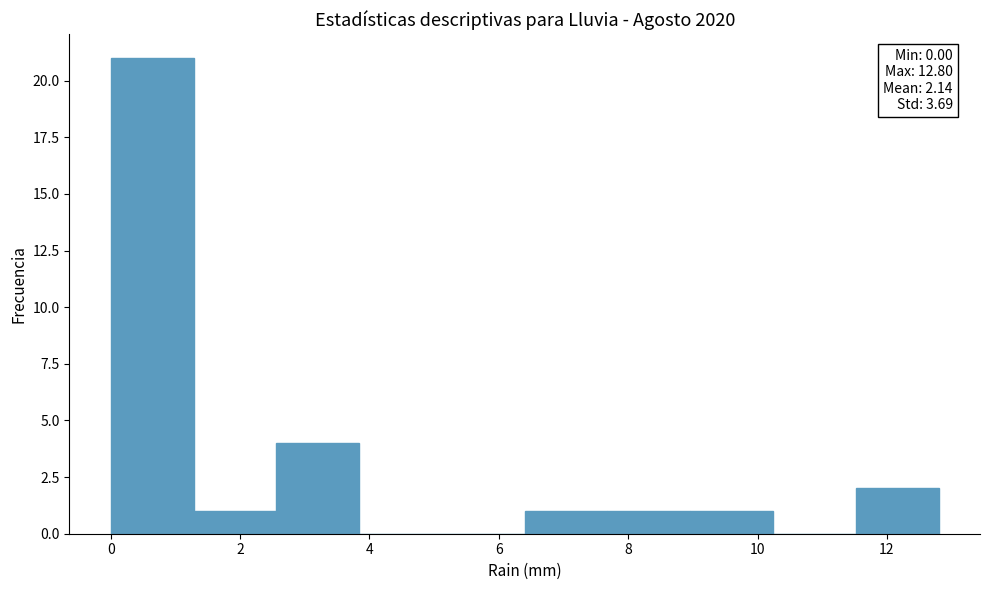

Over which range of the x-axis is the bar tallest?

0.00 to 1.28